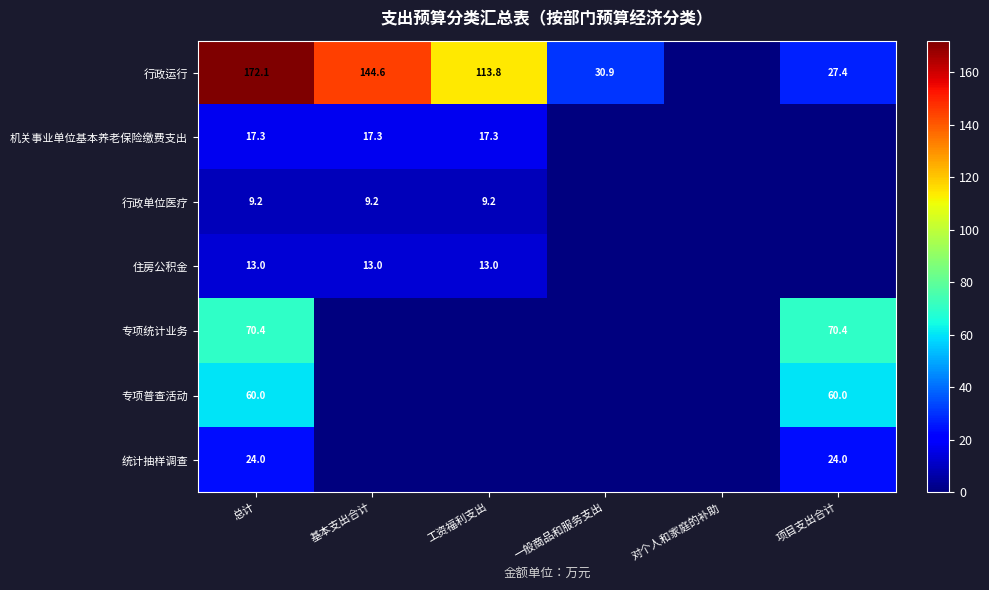

At 总计, list the series in order from smallest to largest.

行政单位医疗, 住房公积金, 机关事业单位基本养老保险缴费支出, 统计抽样调查, 专项普查活动, 专项统计业务, 行政运行